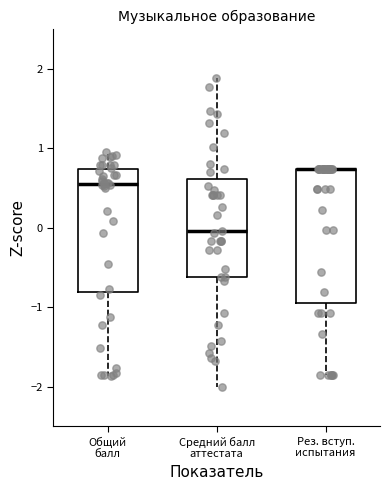

Reading left to right, transcribe this box plot: for each box, give where its median line is, the range the box spans, and where its two whiskers end, as read against the y-axis. The values are not printed on the chart, so give them approximately, as read against the axis.

Общий балл: median 0.6, box -0.8 to 0.7, whiskers -1.9 to 1.0
Средний балл аттестата: median 0.0, box -0.6 to 0.6, whiskers -2.0 to 1.9
Рез. вступ. испытания: median 0.7 (drawn on the box's upper edge), box -0.9 to 0.7, whiskers -1.9 to 0.7